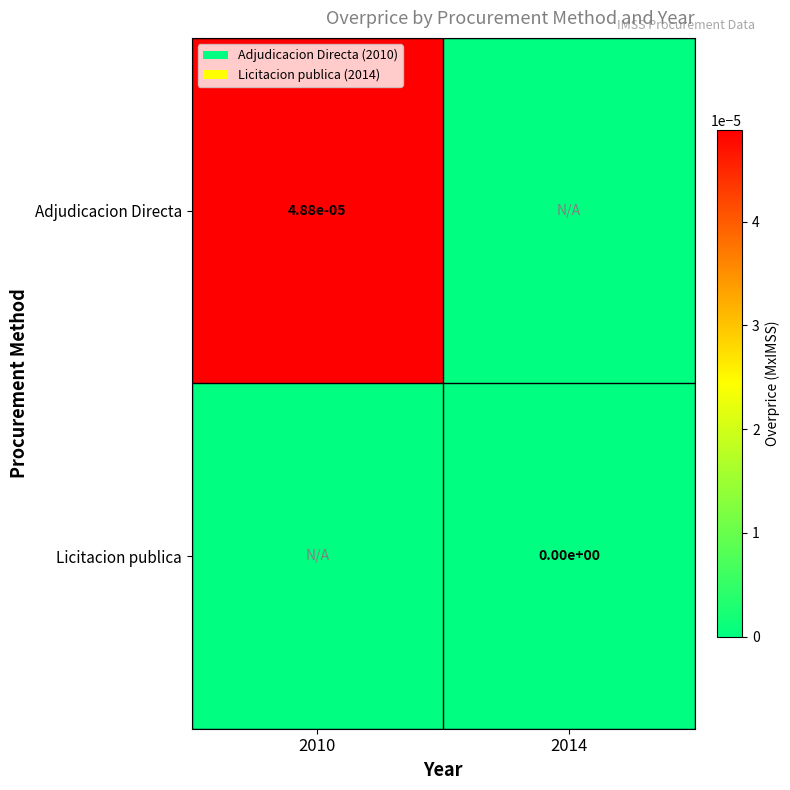

True or false: Adjudicacion Directa has a value of 0.0 at 2010.

True